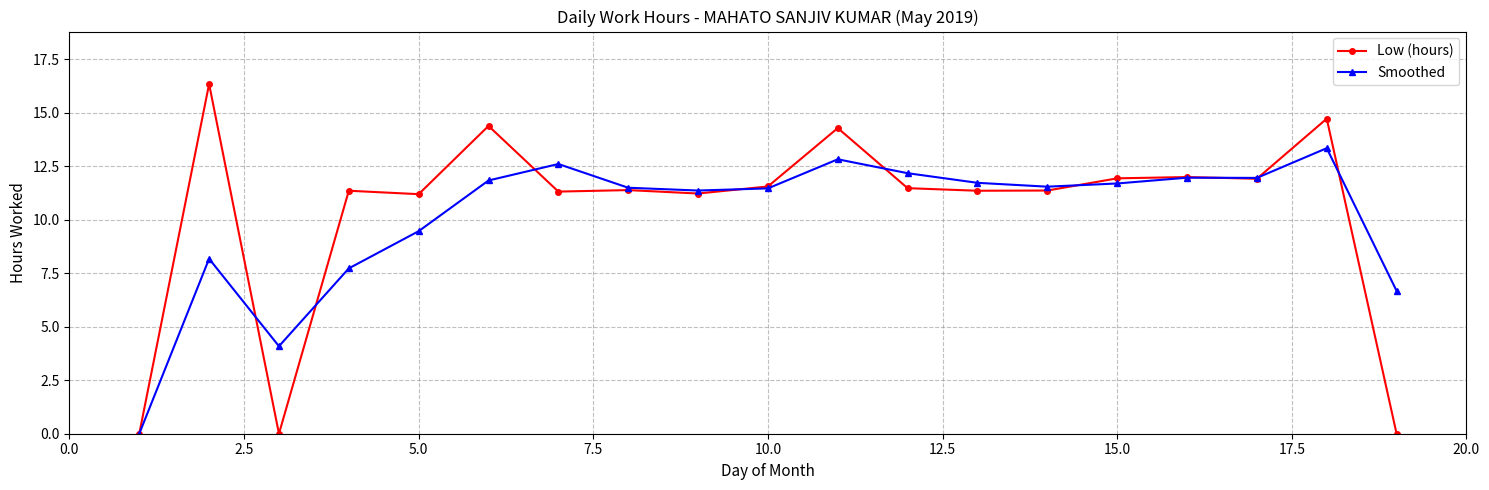

True or false: Low (hours) has more than 0 points higher than both neighbors.

True